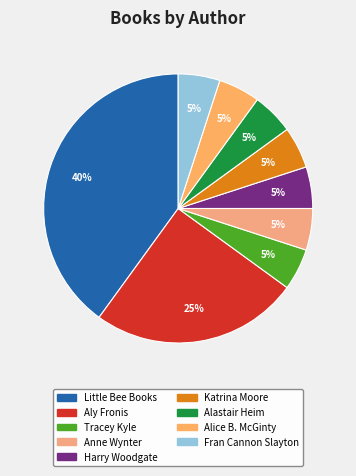

Does Harry Woodgate represent more than half of the total?

No